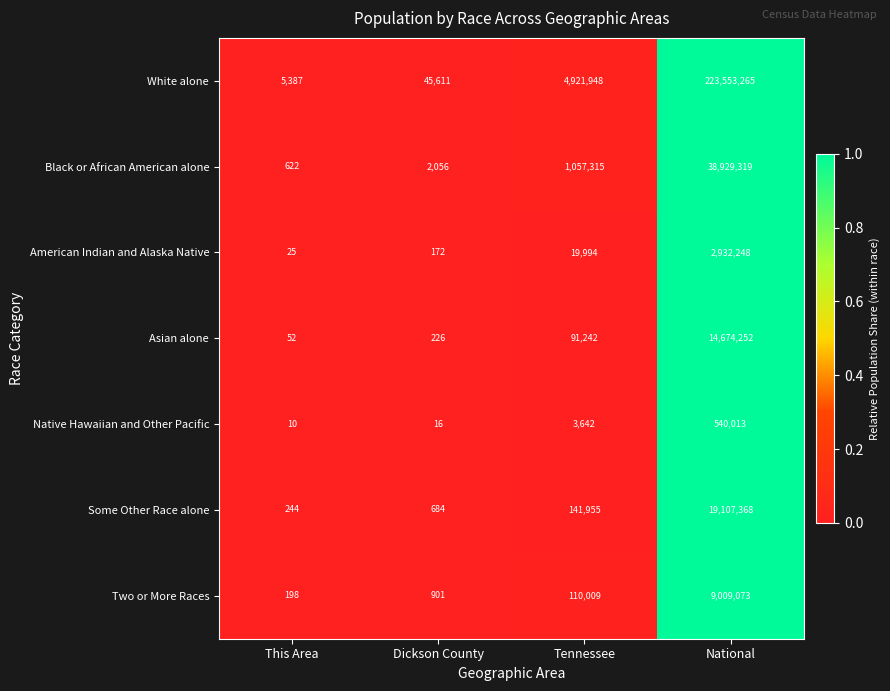

What is the sum of the Asian alone values at Dickson County and Tennessee?

91468